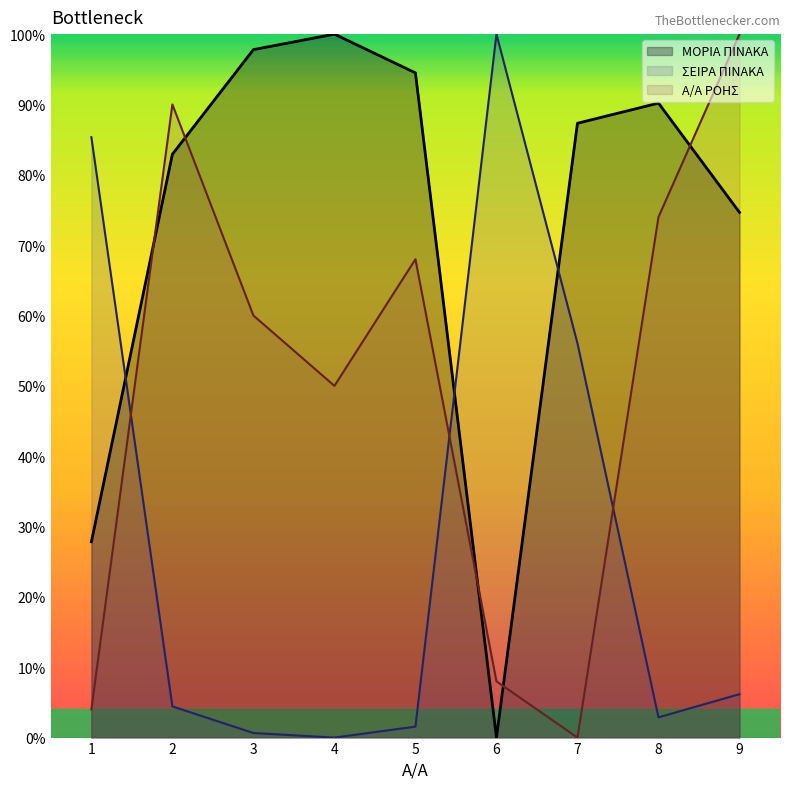

Which series has the largest total across all categories?

ΜΟΡΙΑ ΠΙΝΑΚΑ